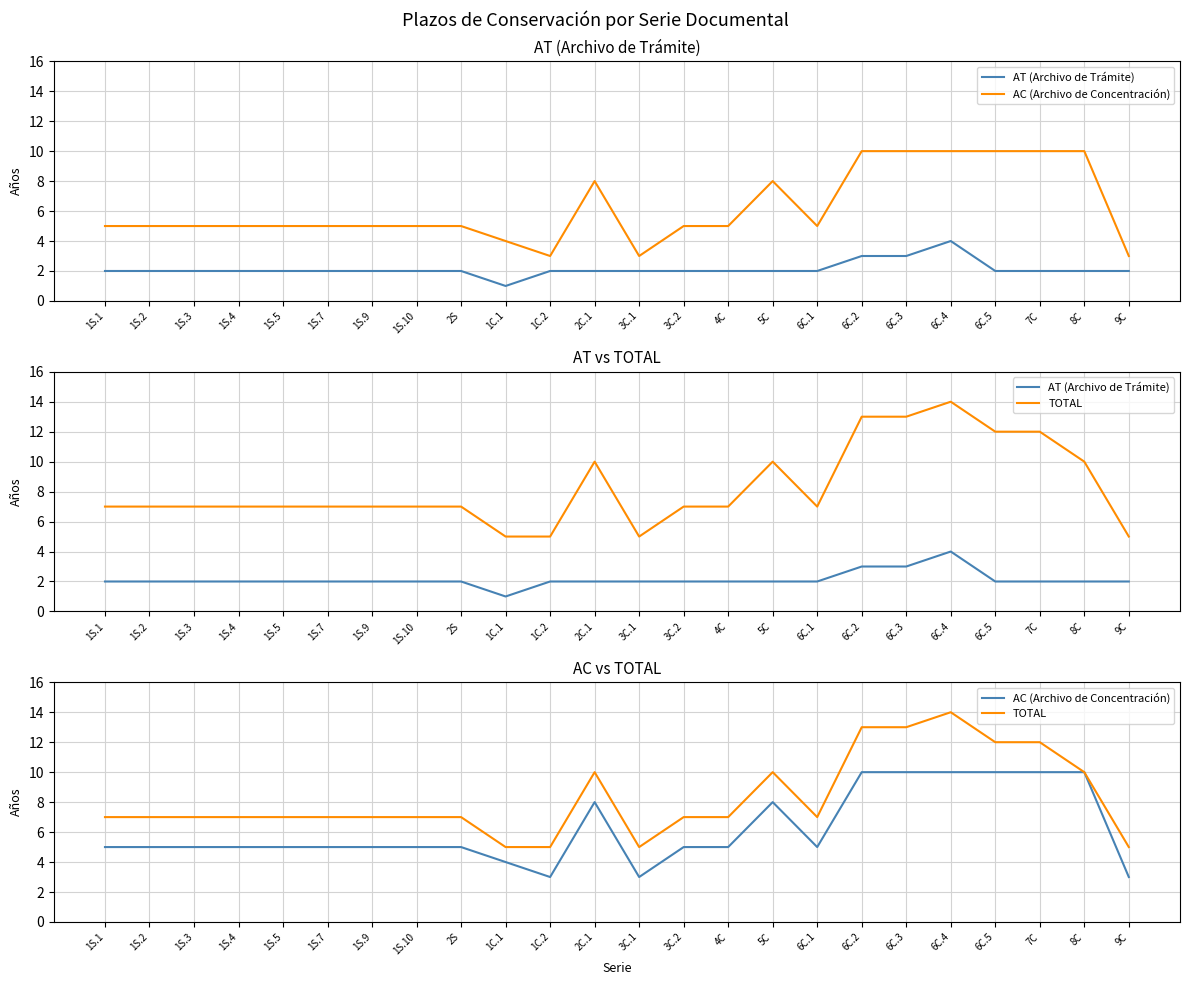

True or false: TOTAL and AT (Archivo de Trámite) intersect in this chart.

False